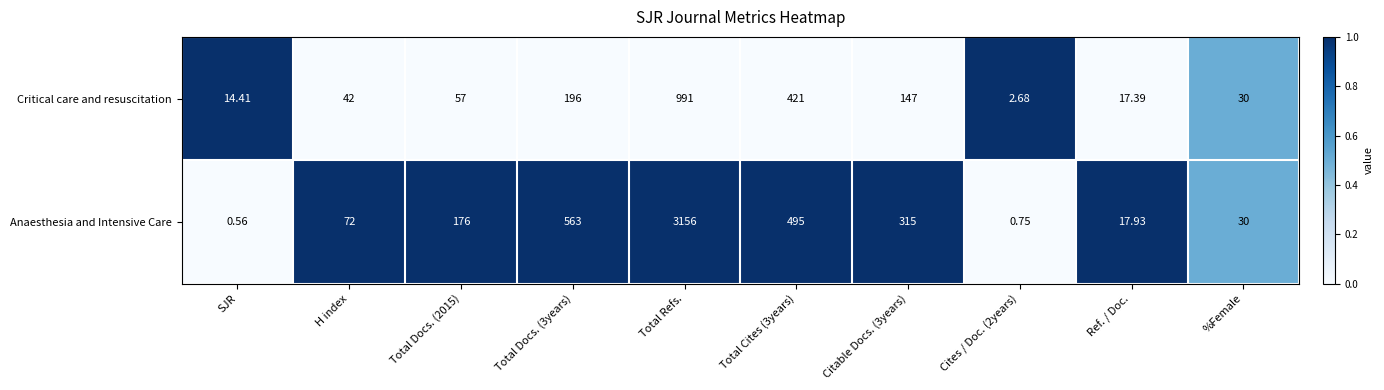

Rank the series at Total Cites (3years) from lowest to highest value.

Critical care and resuscitation, Anaesthesia and Intensive Care